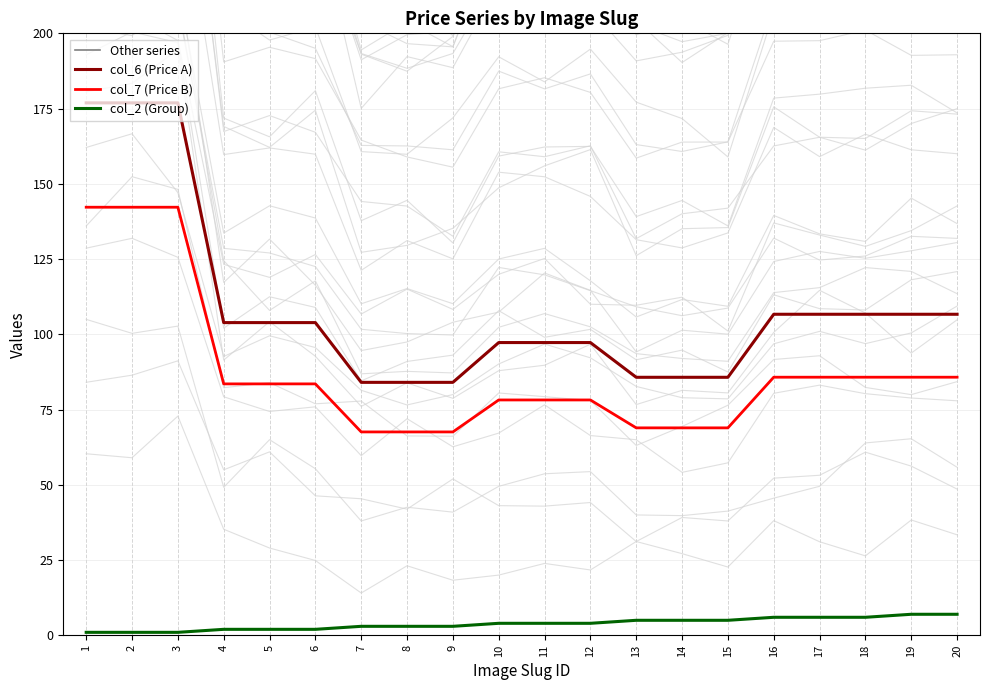

Reading left to right, list all the values displayed in this chart.

Other series: 220.1	224.5	215.7	133.6	142.7	138.6	110.2	115.2	110.2	125.0	128.6	117.8	105.8	111.6	109.3	139.5	133.4	130.9	145.3	136.8
col_6 (Price A): 176.9	176.9	176.9	103.9	103.9	103.9	84.0	84.0	84.0	97.3	97.3	97.3	85.7	85.7	85.7	106.7	106.7	106.7	106.7	106.7
col_7 (Price B): 142.2	142.2	142.2	83.5	83.5	83.5	67.6	67.6	67.6	78.2	78.2	78.2	68.9	68.9	68.9	85.8	85.8	85.8	85.8	85.8
col_2 (Group): 1.0	1.0	1.0	2.0	2.0	2.0	3.0	3.0	3.0	4.0	4.0	4.0	5.0	5.0	5.0	6.0	6.0	6.0	7.0	7.0